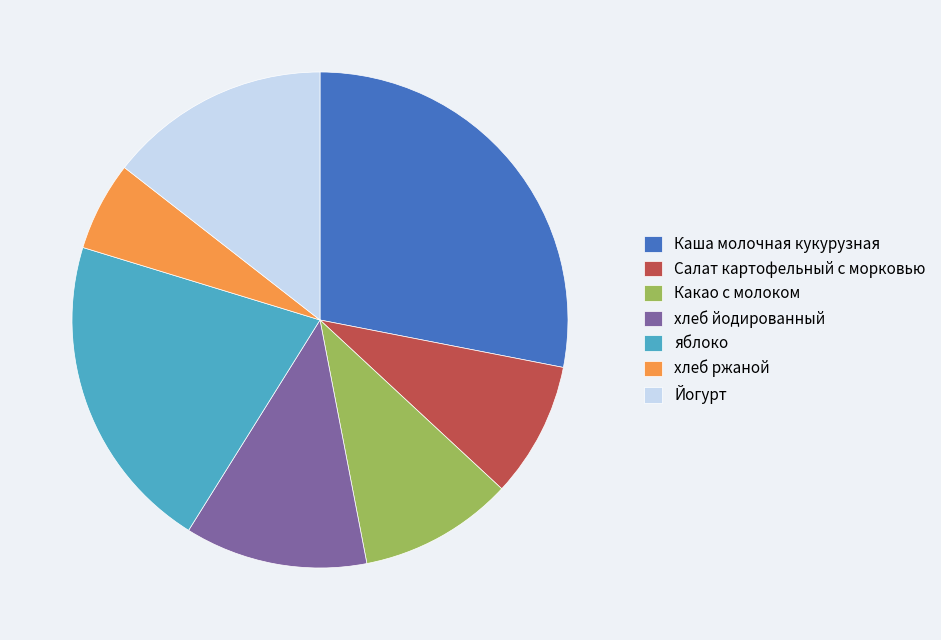

True or false: яблоко accounts for 8% of the total.

False